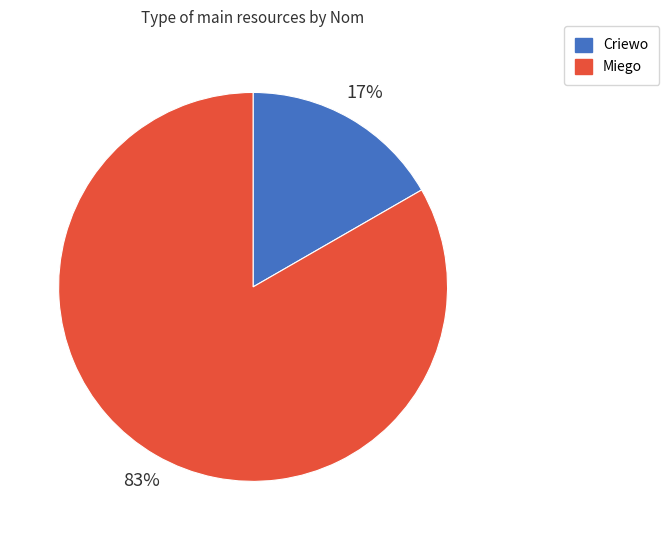

Which has a higher value, Criewo or Miego?

Miego